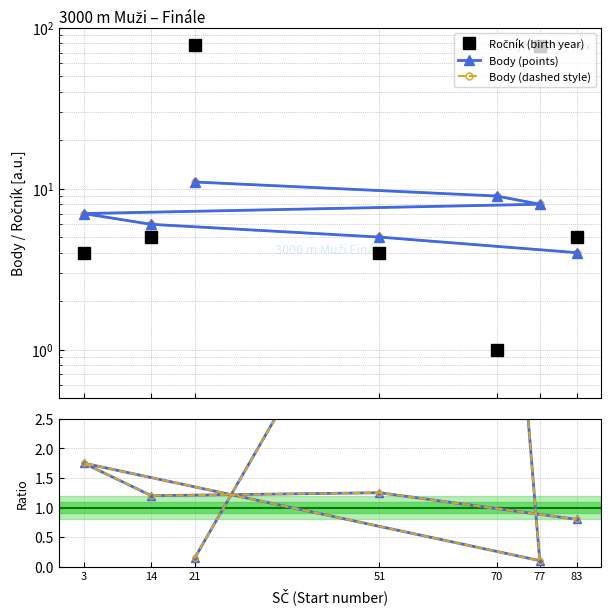

Is the value of Ratio Body/Ročník at 3 greater than the value of Ratio (dashed) at 21?

Yes